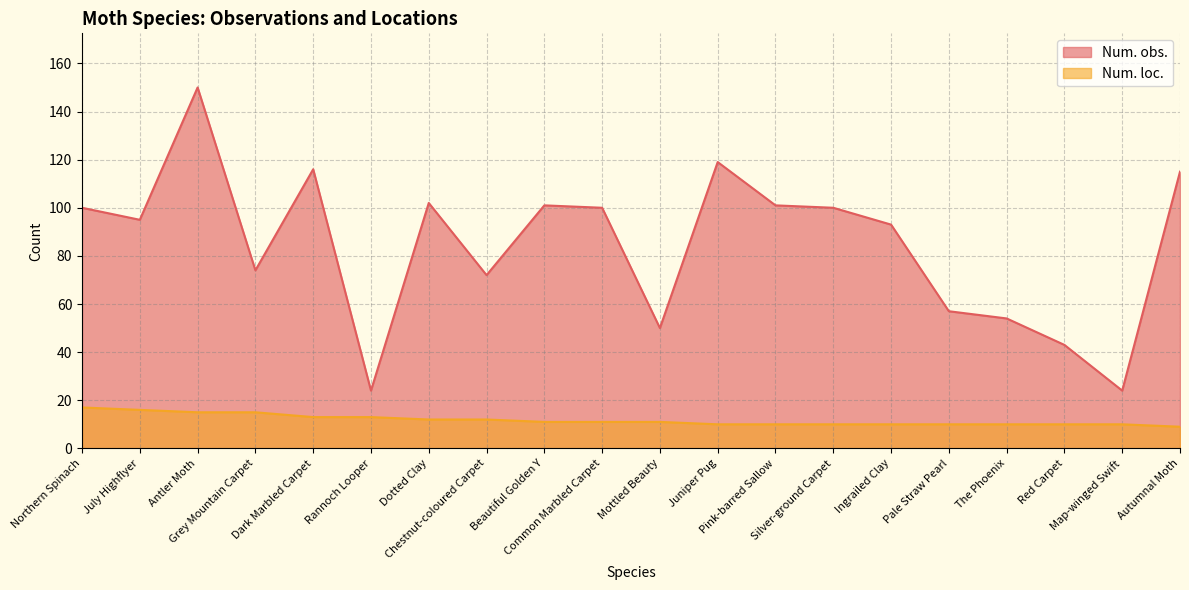

What is the greatest value displayed?

150